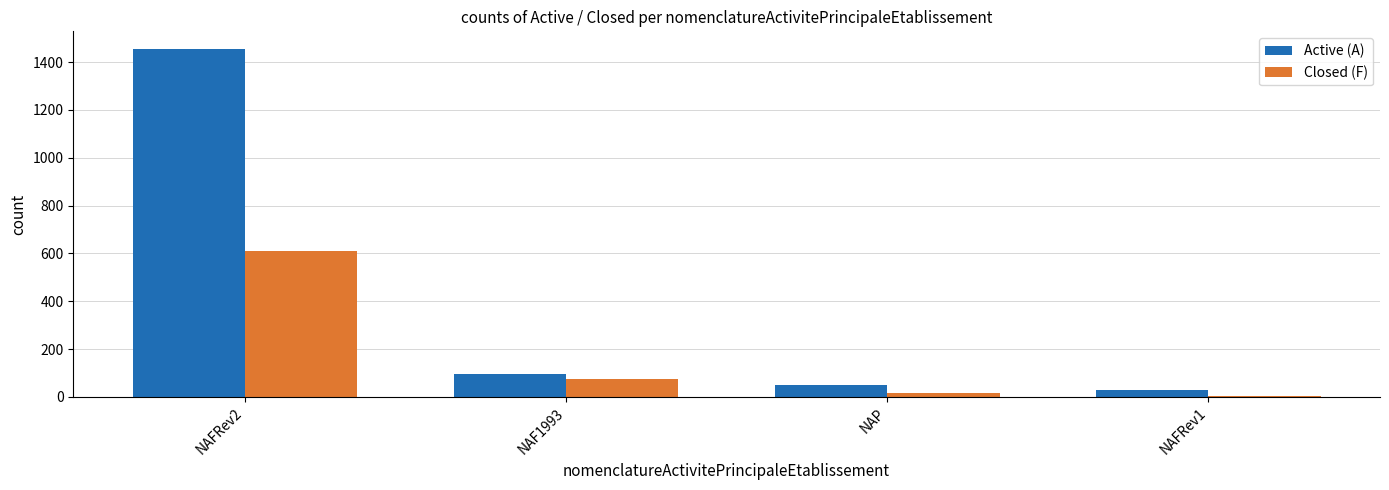

What is the sum of all Closed (F) values?

710